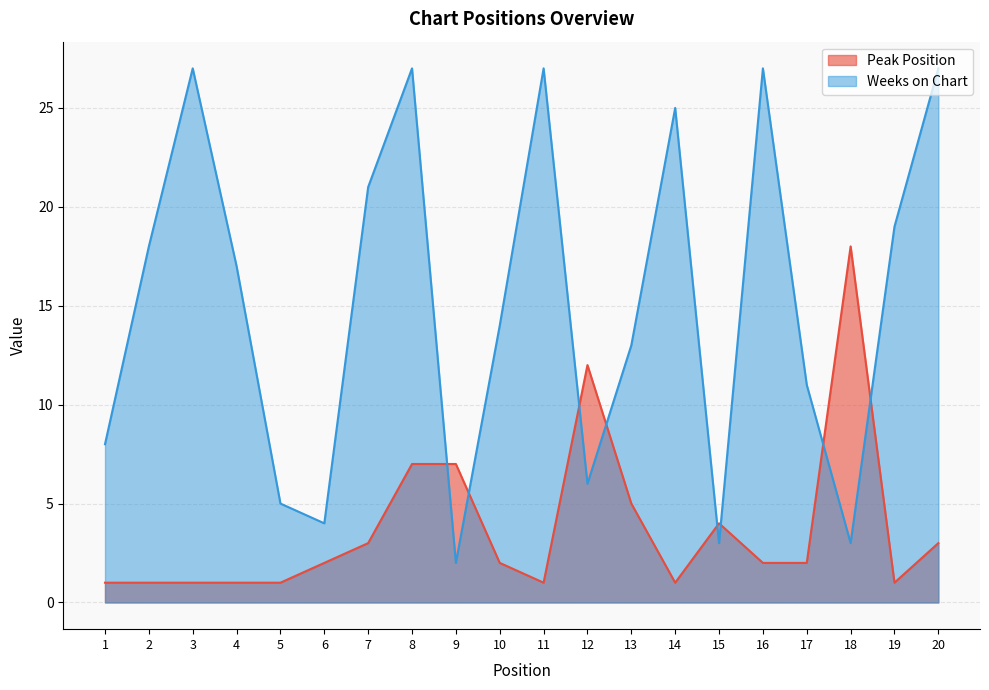

Which has a higher value, 2 or 14?

2